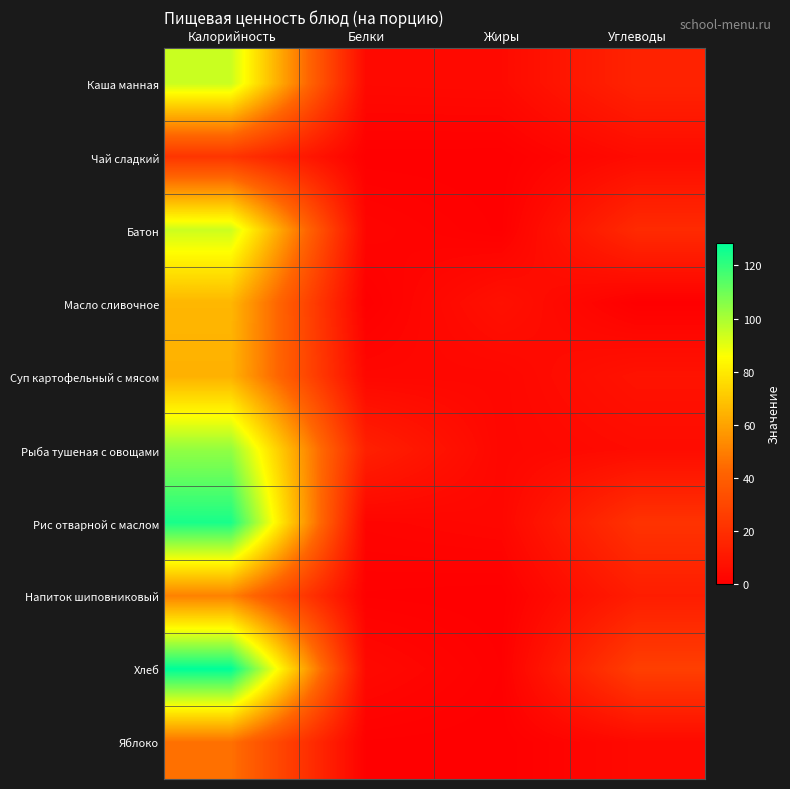

Rank the series by their maximum value, from lowest to highest.

Чай сладкий, Яблоко, Напиток шиповниковый, Суп картофельный с мясом, Масло сливочное, Батон, Каша манная, Рыба тушеная с овощами, Рис отварной с маслом, Хлеб